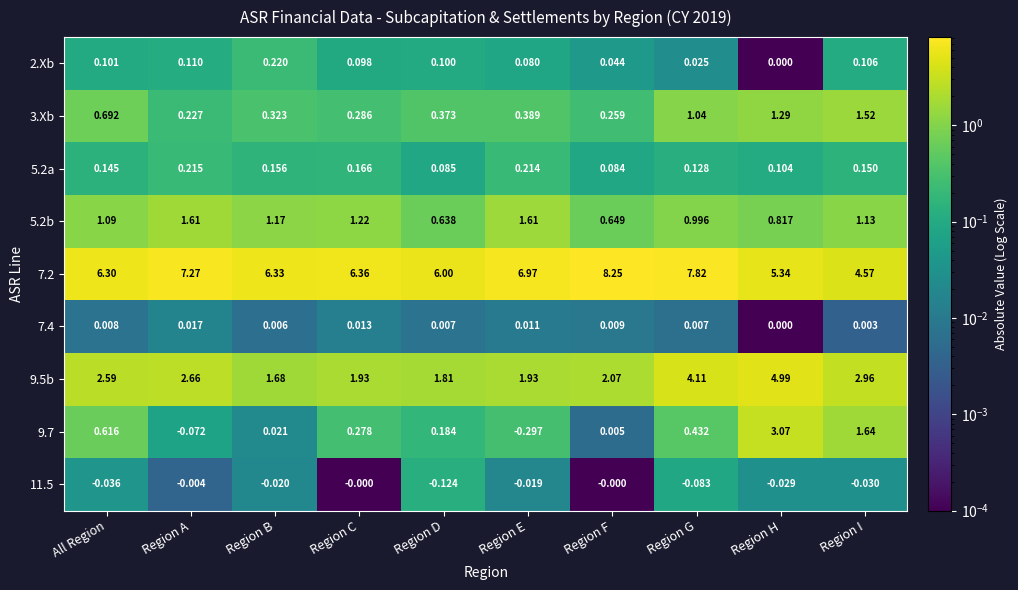

Where does the 9.5b series first go above 2?

All Region